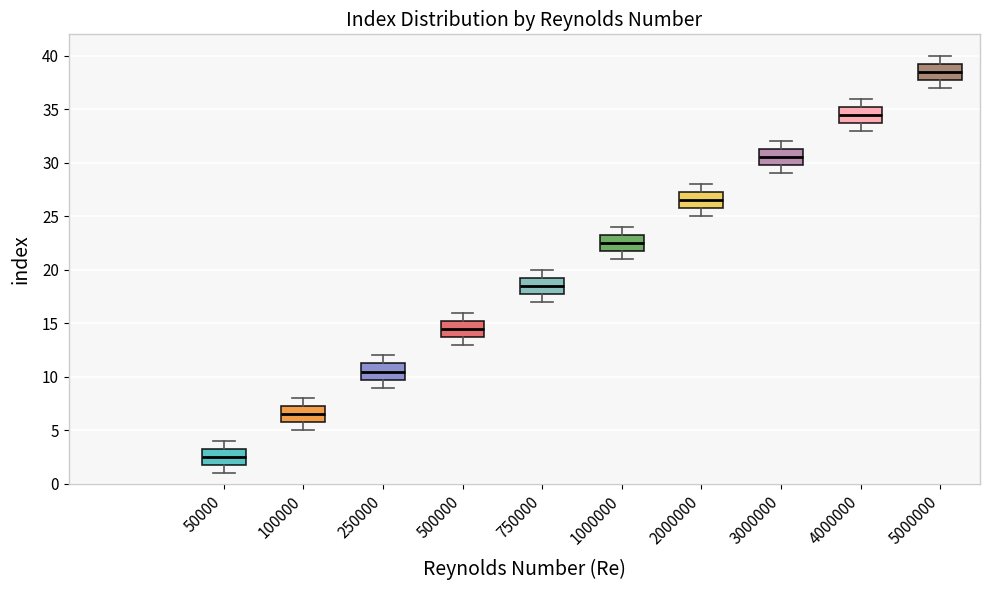

Reading left to right, transcribe this box plot: for each box, give where its median line is, the range the box spans, and where its two whiskers end, as read against the y-axis. The values are not printed on the chart, so give them approximately, as read against the axis.

50000: median 2.5, box 2.0 to 3.5, whiskers 1.0 to 4.0
100000: median 6.5, box 6.0 to 7.5, whiskers 5.0 to 8.0
250000: median 10.5, box 10.0 to 11.5, whiskers 9.0 to 12.0
500000: median 14.5, box 14.0 to 15.5, whiskers 13.0 to 16.0
750000: median 18.5, box 18.0 to 19.5, whiskers 17.0 to 20.0
1000000: median 22.5, box 22.0 to 23.5, whiskers 21.0 to 24.0
2000000: median 26.5, box 26.0 to 27.5, whiskers 25.0 to 28.0
3000000: median 30.5, box 30.0 to 31.5, whiskers 29.0 to 32.0
4000000: median 34.5, box 34.0 to 35.5, whiskers 33.0 to 36.0
5000000: median 38.5, box 38.0 to 39.5, whiskers 37.0 to 40.0